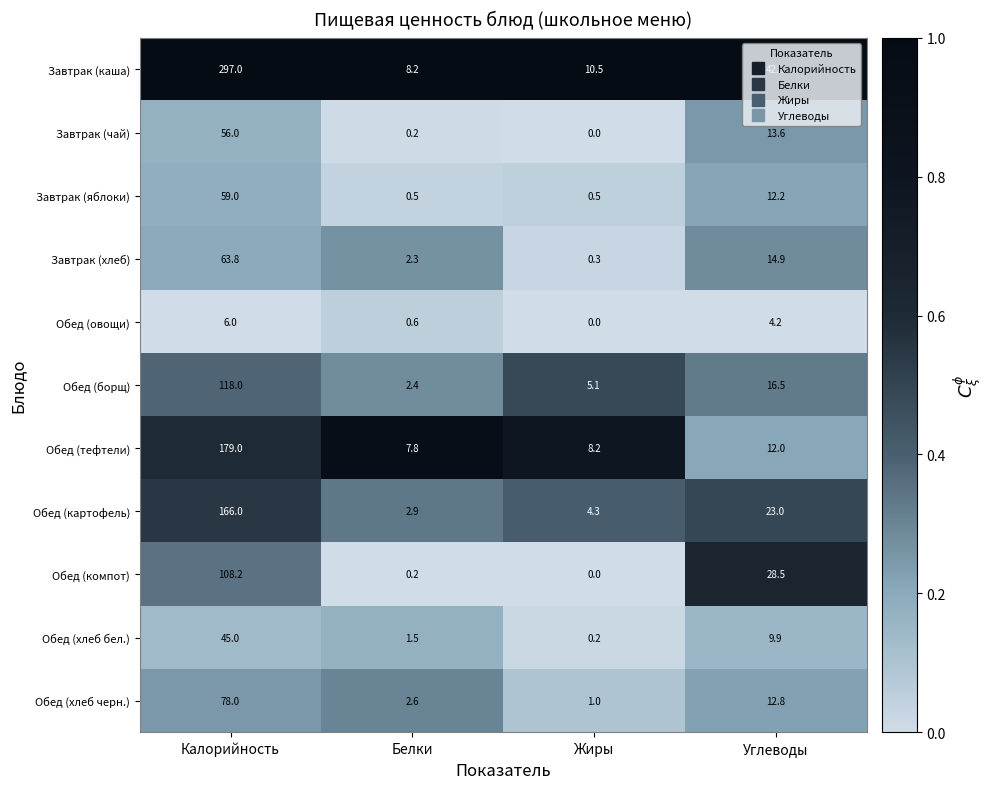

Is it true that Завтрак (яблоки) equals 0.5 at Белки?

True